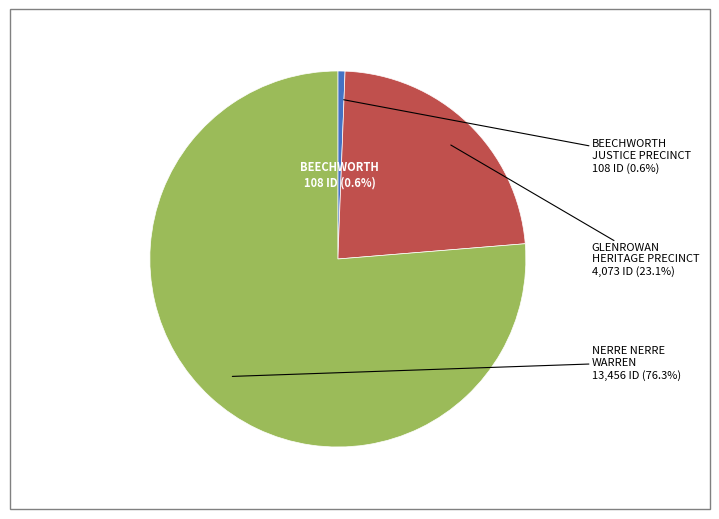

To the nearest percent, what is the average slice percentage?

33%